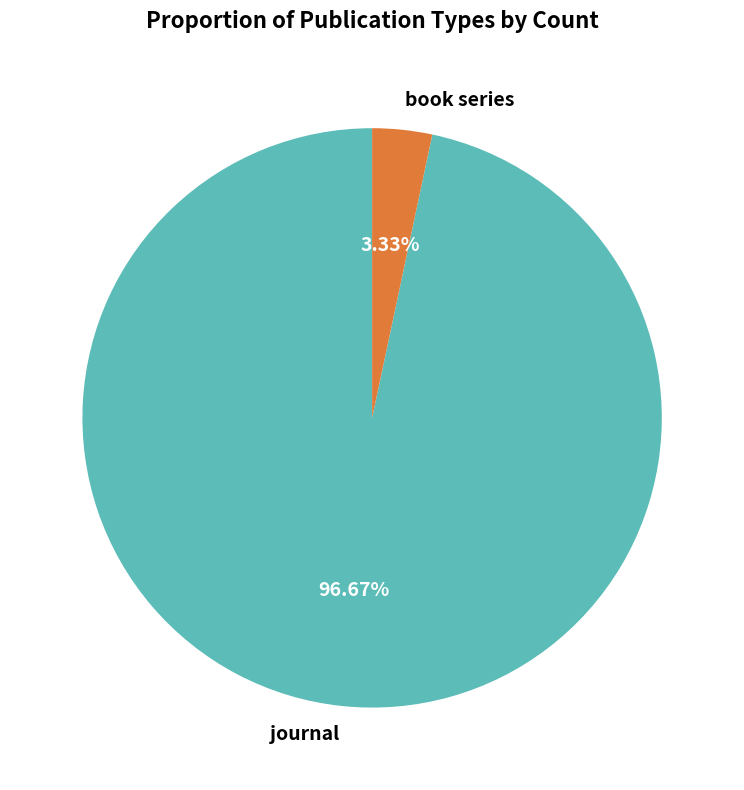

Which category has the smallest portion of the pie?

book series